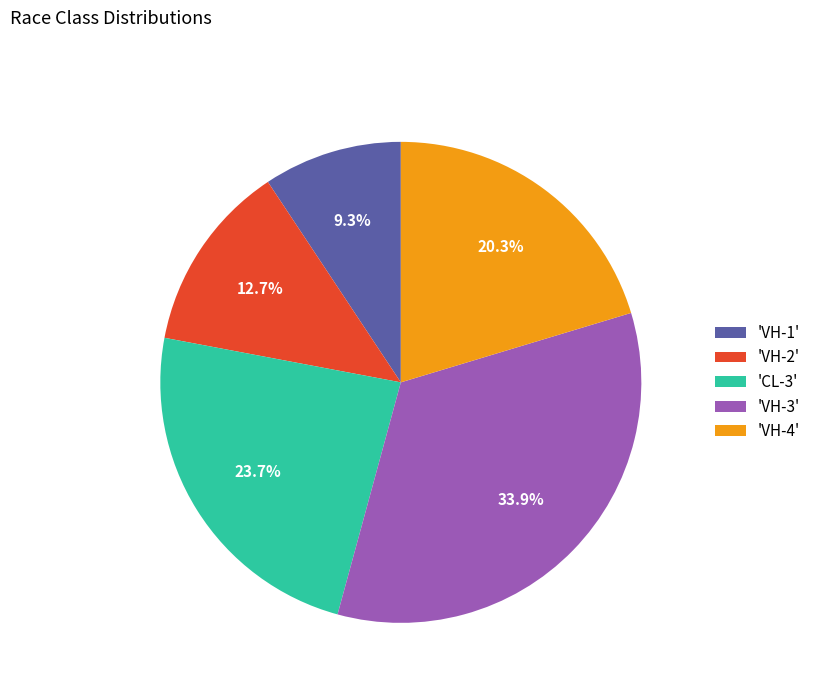

Does any single category account for the majority?

No